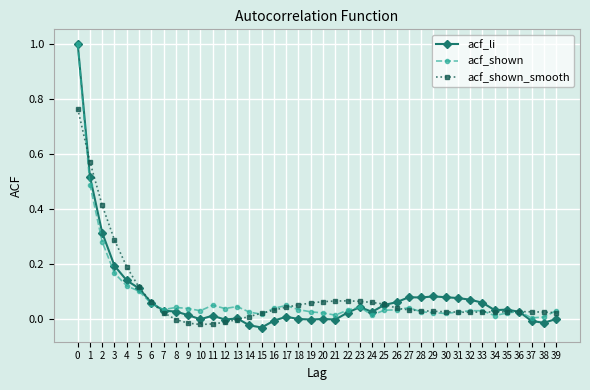

Between 1 and 21, which series saw the biggest shift?

acf_li